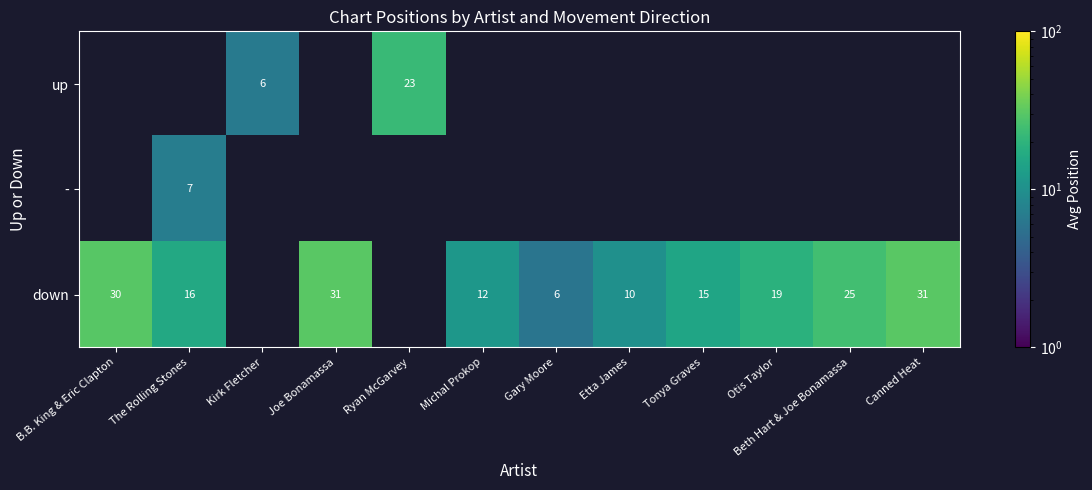

Is it true that down equals 15.0 at Tonya Graves?

True